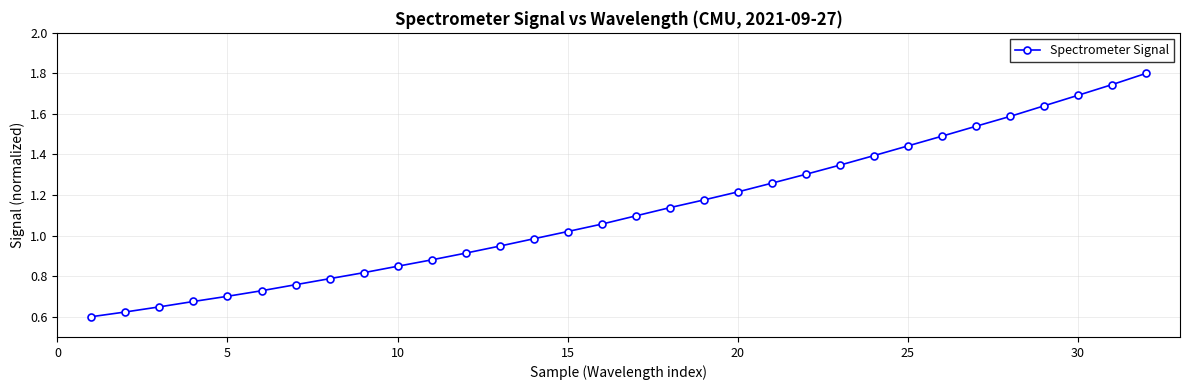

What is the greatest value displayed?

1.8